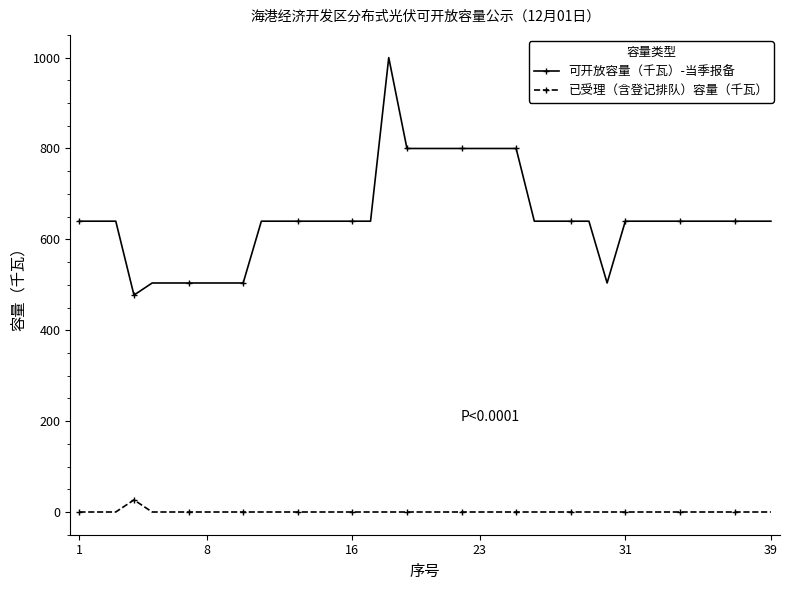

What is the highest value of the 已受理（含登记排队）容量（千瓦） series?

26.6